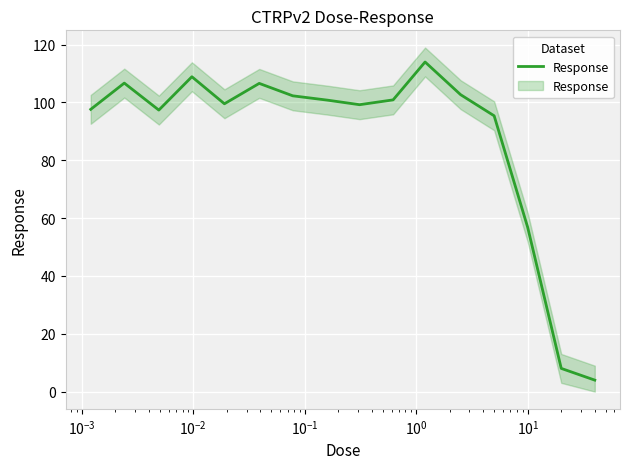

Count the number of categories in the chart.

16